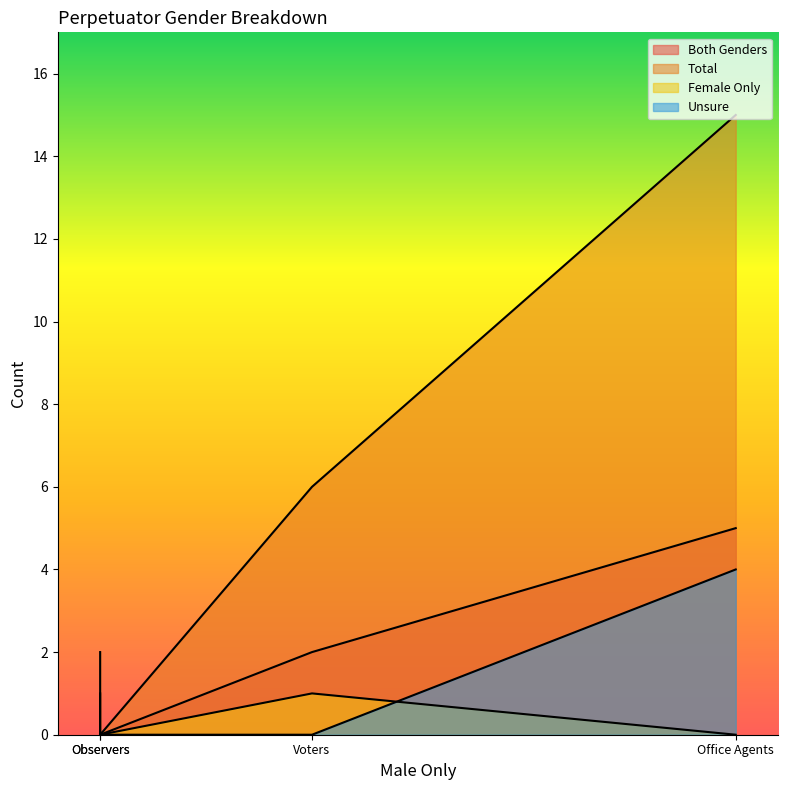

What is the approximate value of Both Genders at Voters?

2